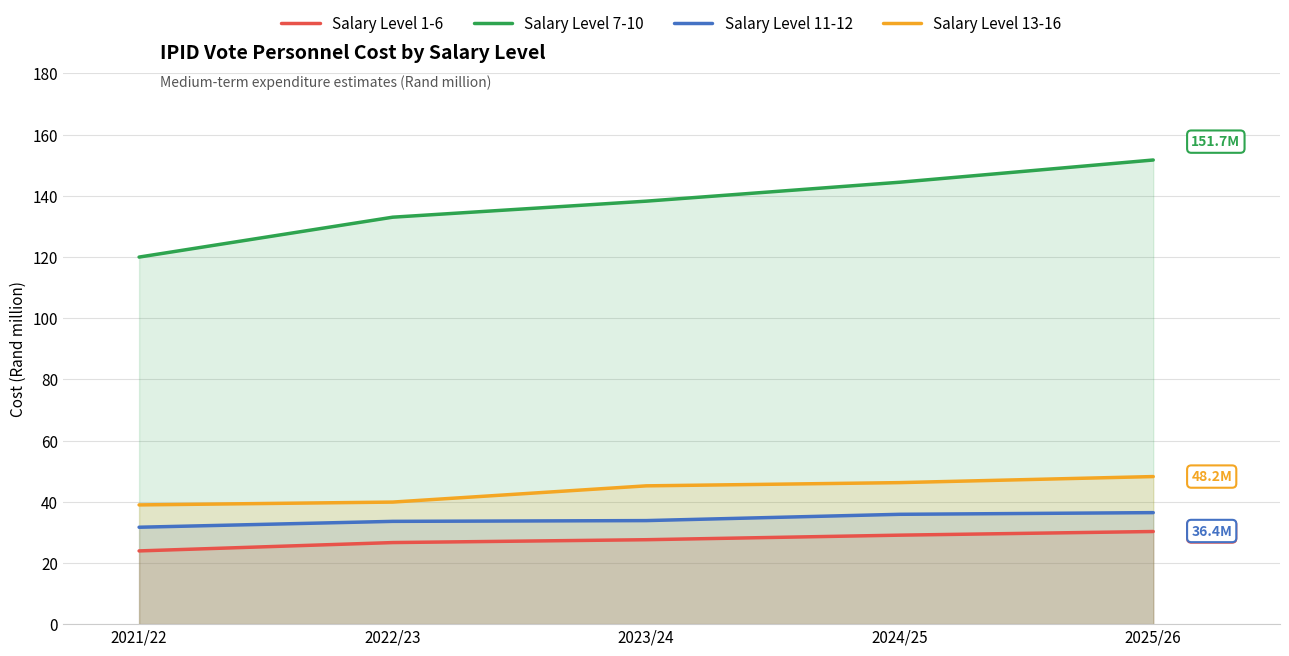

What is the lowest value of the Salary Level 13-16 series?

39.0